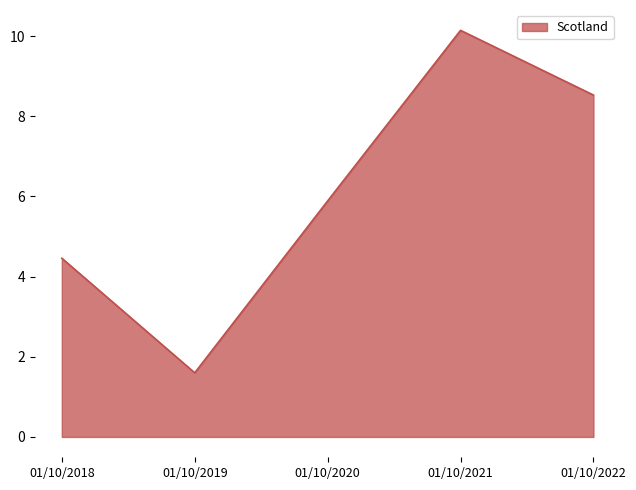

Reading right to left, transcribe all the data shown in this chart.

01/10/2022=8.5	01/10/2021=10.1	01/10/2020=5.9	01/10/2019=1.6	01/10/2018=4.5